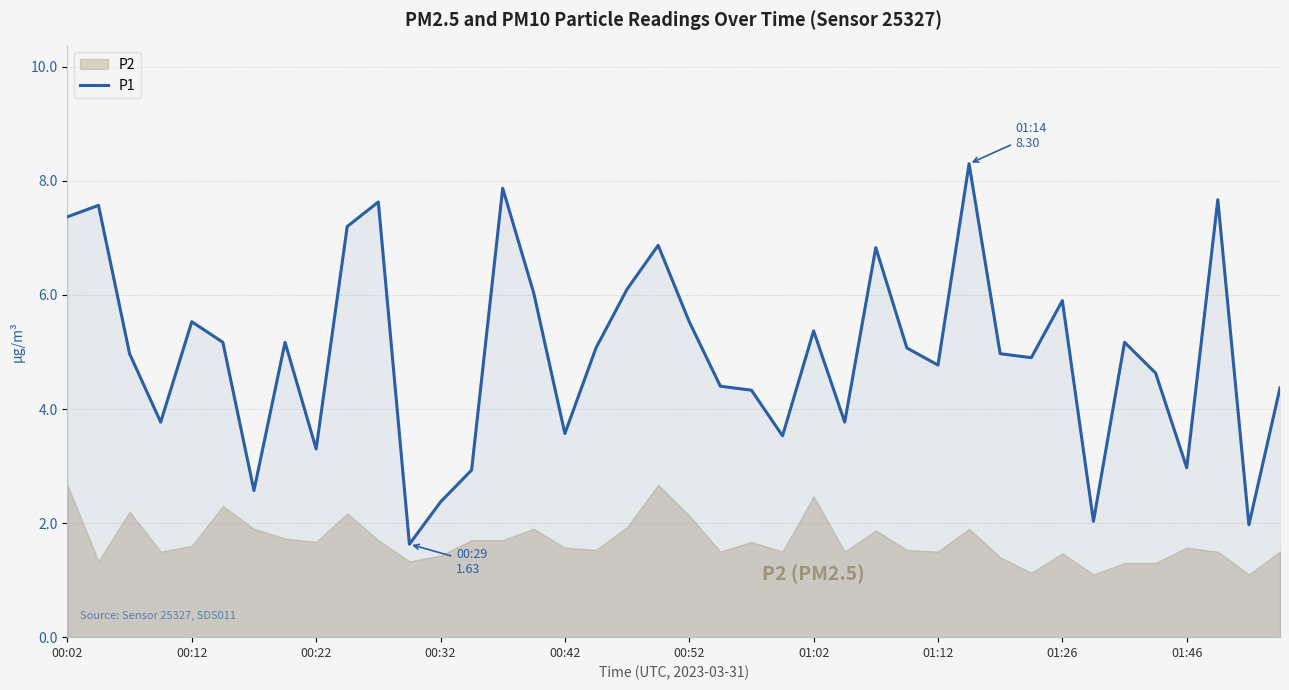

What is the difference between the maximum and minimum values?

6.7